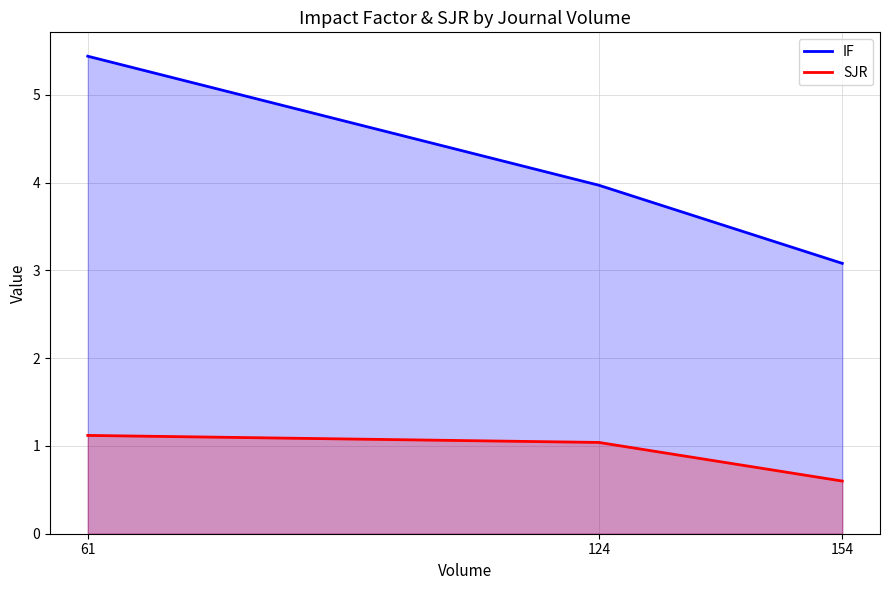

Rank the series by their maximum value, from lowest to highest.

SJR, IF